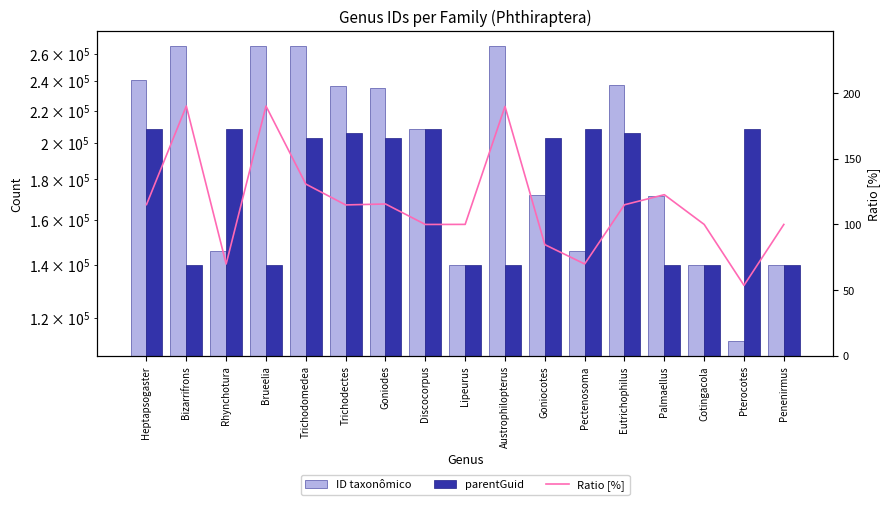

Are the bars grouped side by side (vs. stacked)?

Yes